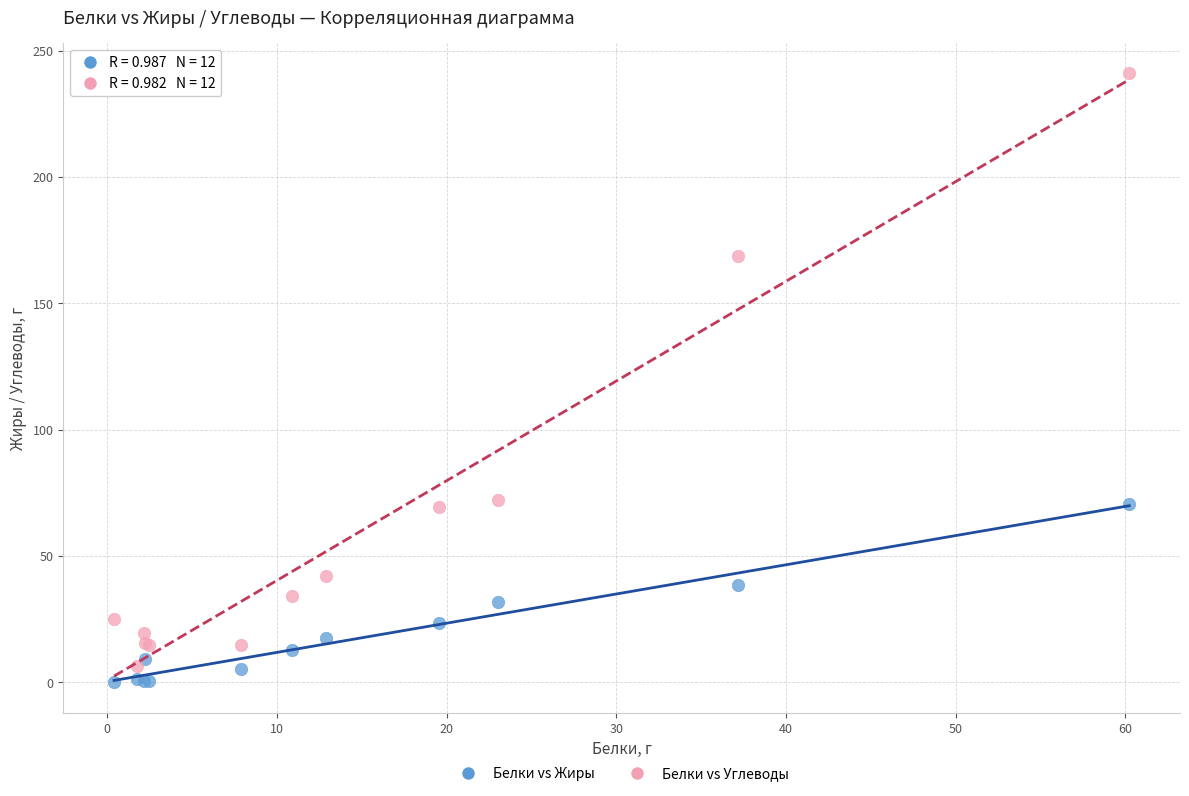

Which series has the largest Y range (max minus min)?

Белки vs Углеводы